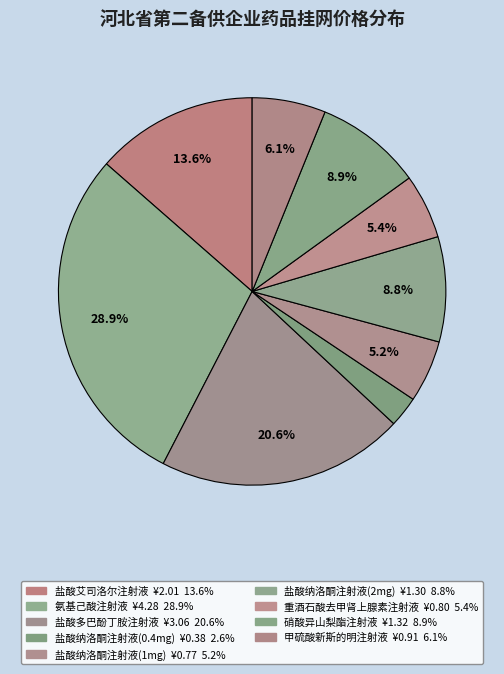

How many slices are in this pie chart?

9